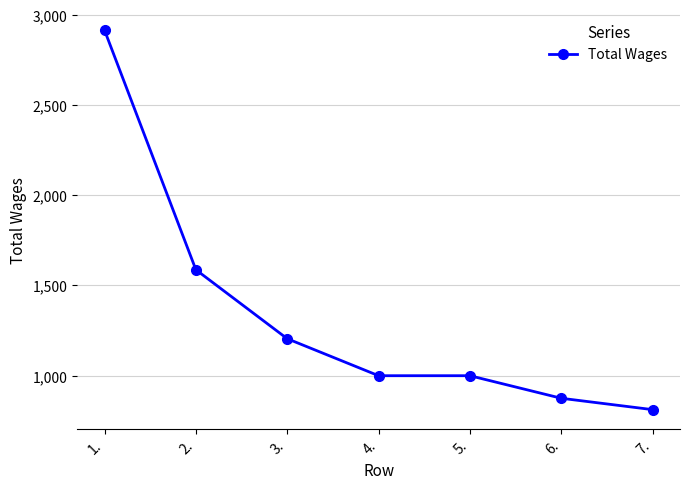

What is the smallest value displayed?

812